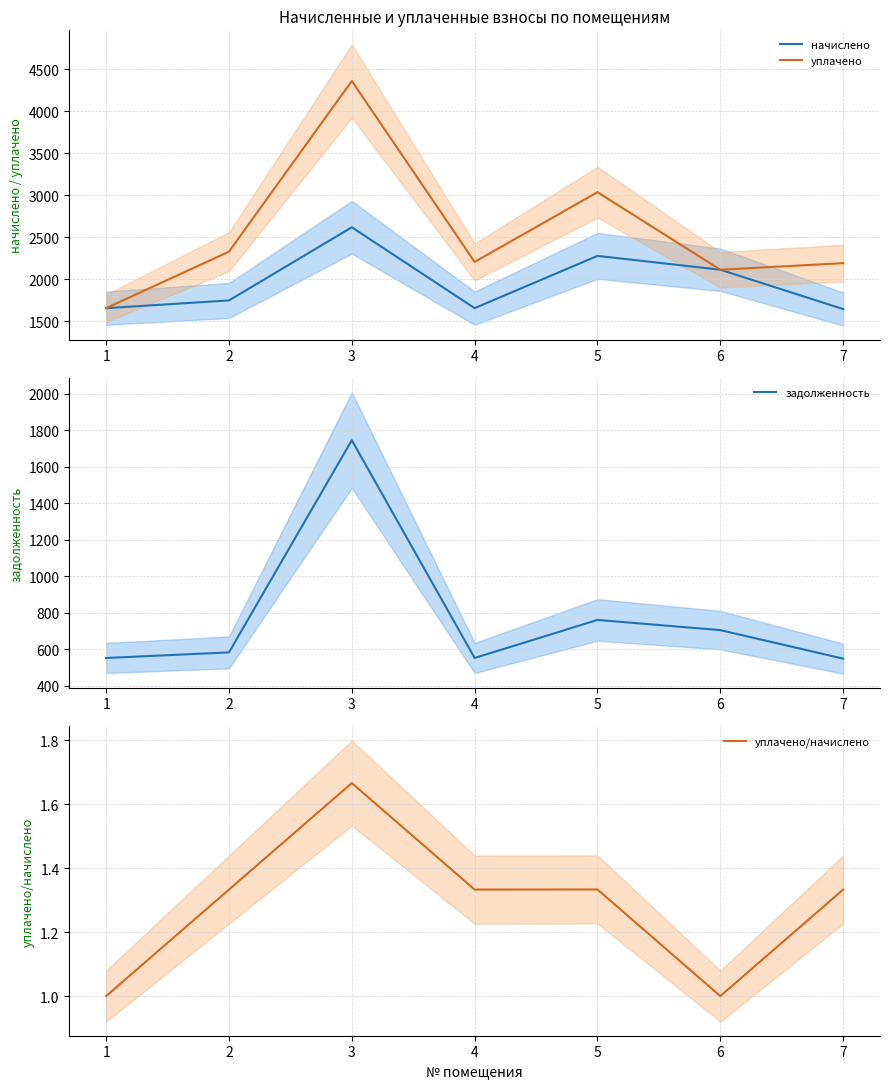

Reading left to right, list all the values displayed in this chart.

начислено: 1=1653.4	2=1745.0	3=2617.5	4=1653.4	5=2276.6	6=2111.6	7=1642.4
уплачено: 1=1653.4	2=2326.7	3=4362.6	4=2204.5	5=3036.3	6=2111.6	7=2189.8
задолженность: 1=551.1	2=581.7	3=1745.0	4=551.1	5=759.7	6=703.9	7=547.5
уплачено/начислено: 1=1.0	2=1.3	3=1.7	4=1.3	5=1.3	6=1.0	7=1.3